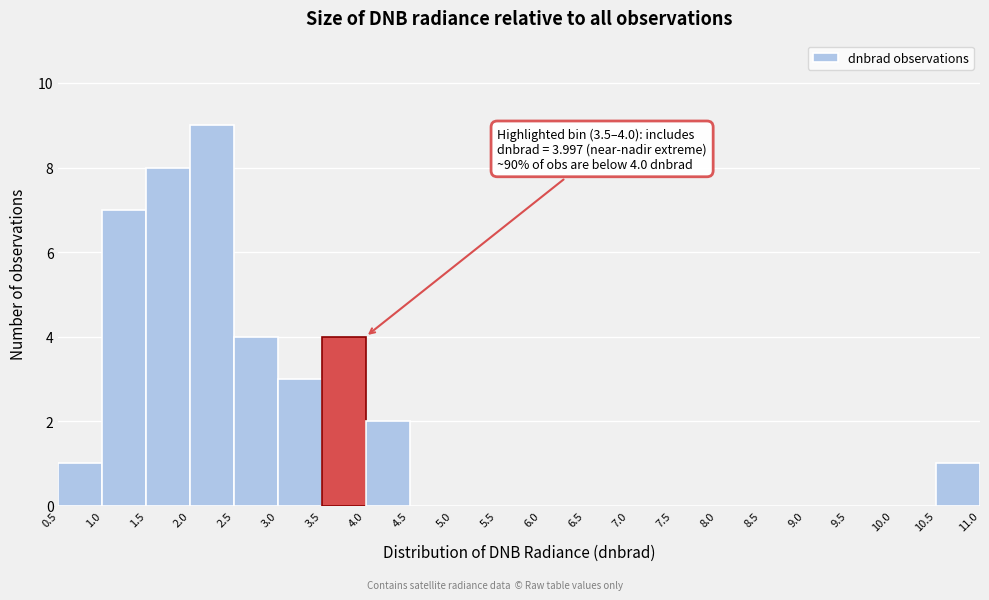

Which range on the x-axis has the tallest bar?

2.0 to 2.5